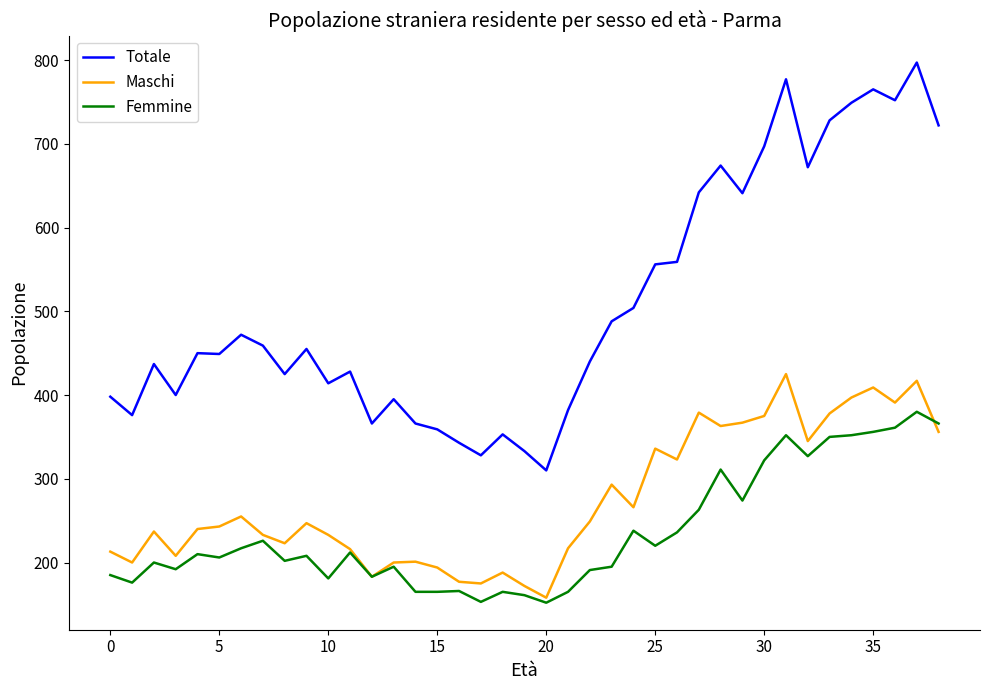

Count the number of categories in the chart.

39